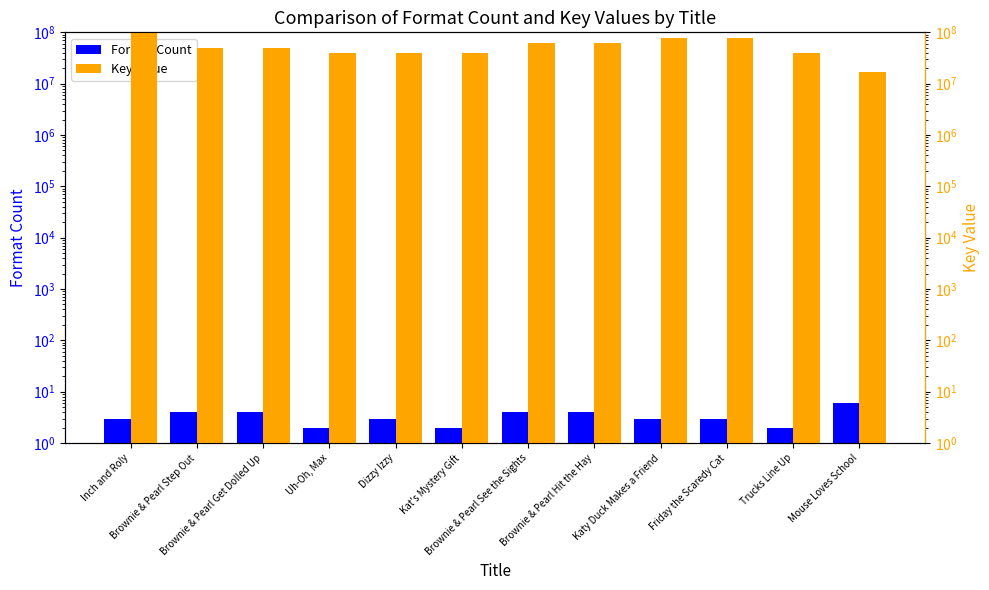

What is the smallest value displayed?

2